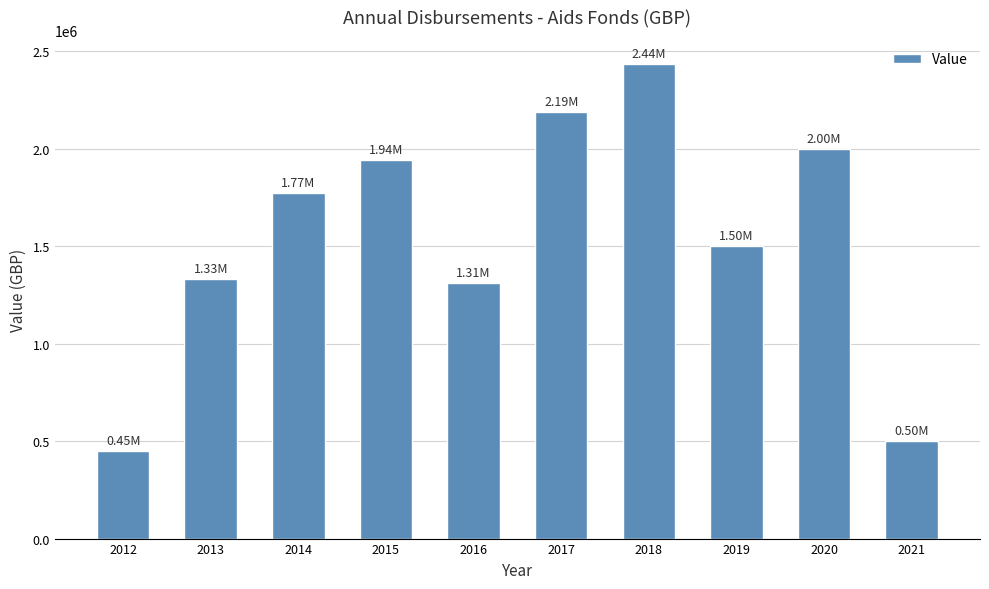

What is the change in value from 2013 to 2014?

+443750